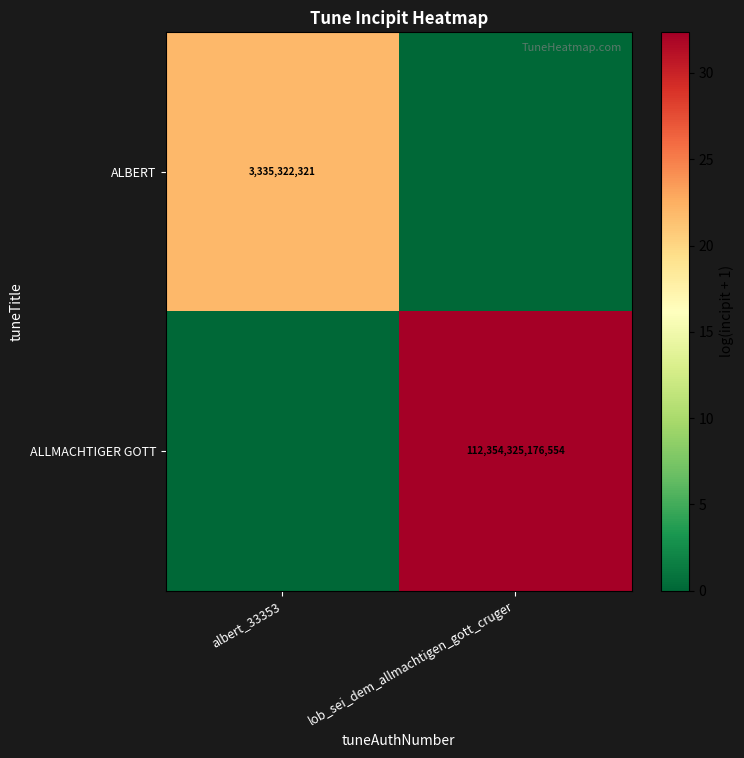

Is it true that ALBERT equals 5.2 at albert_33353?

False